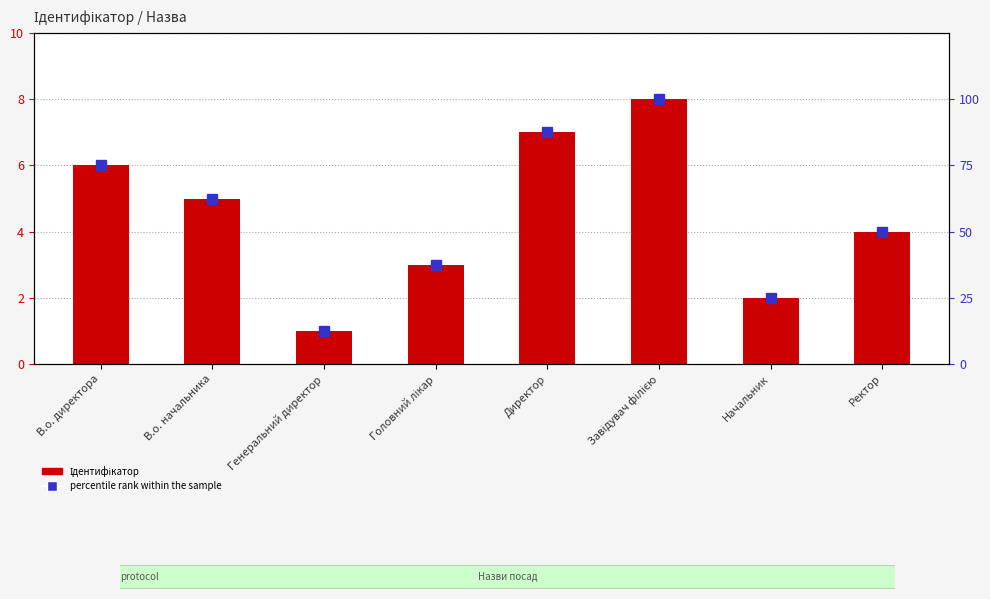

What is the spread (max minus min) of values at Генеральний директор?

11.5